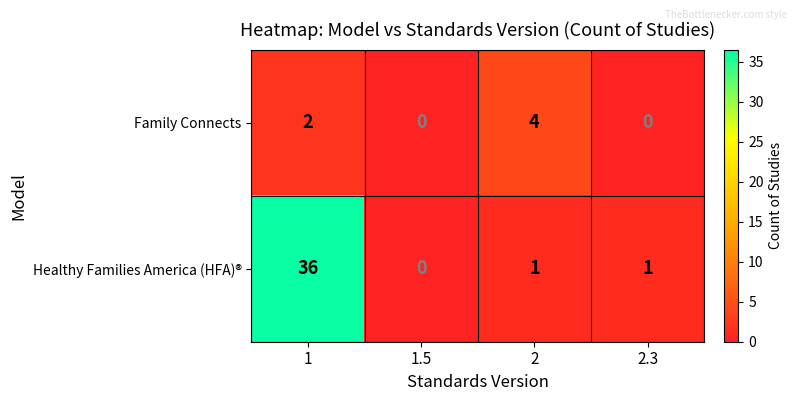

Is it true that Healthy Families America (HFA)® equals 1 at 2.3?

True